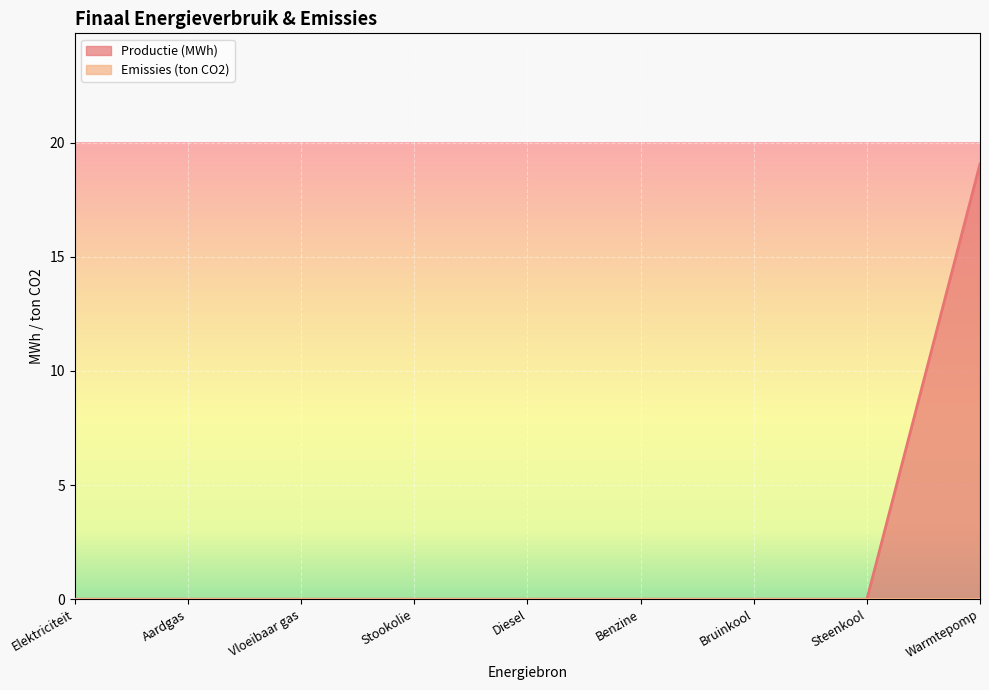

Reading left to right, transcribe all the data shown in this chart.

0.0	0.0	0.0	0.0	0.0	0.0	0.0	0.0	19.1